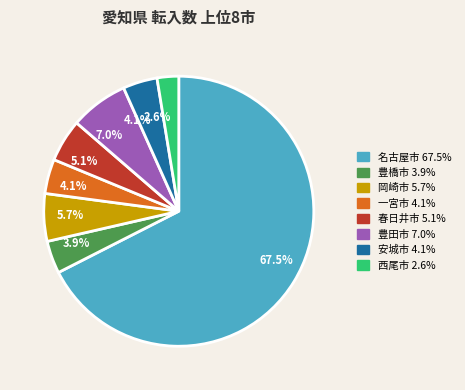

What is the ratio of the value at 一宮市 to the value at 豊田市?

0.6